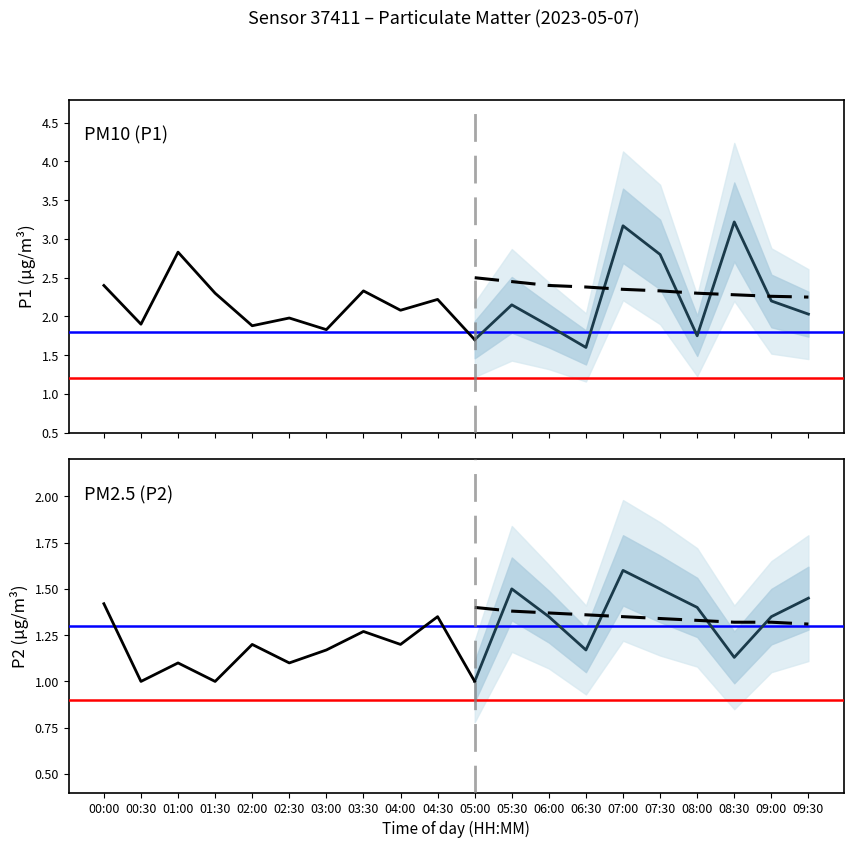

Reading left to right, extract all data points from this chart.

P1: 2.4	1.9	2.8	2.3	1.9	2.0	1.8	2.3	2.1	2.2	1.7	2.1	1.9	1.6	3.2	2.8	1.8	3.2	2.2	2.0
P2: 1.4	1.0	1.1	1.0	1.2	1.1	1.2	1.3	1.2	1.4	1.0	1.5	1.4	1.2	1.6	1.5	1.4	1.1	1.4	1.4